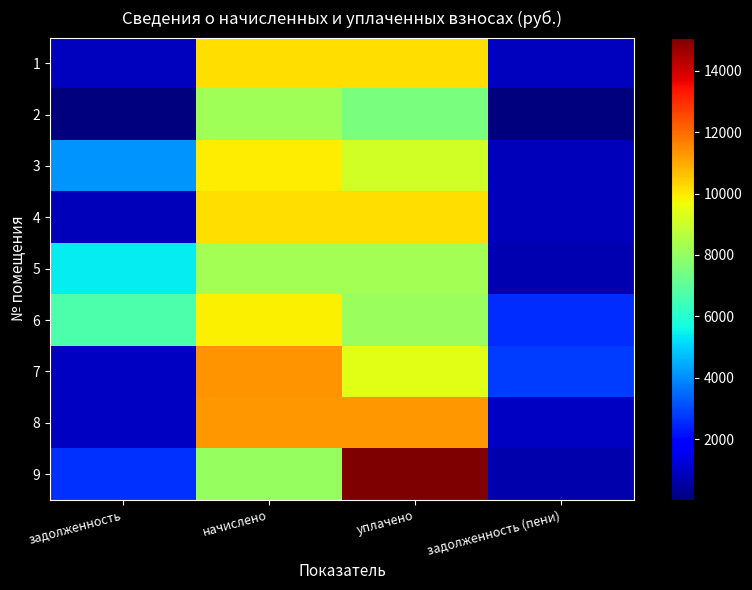

Which series has the widest spread of values?

9